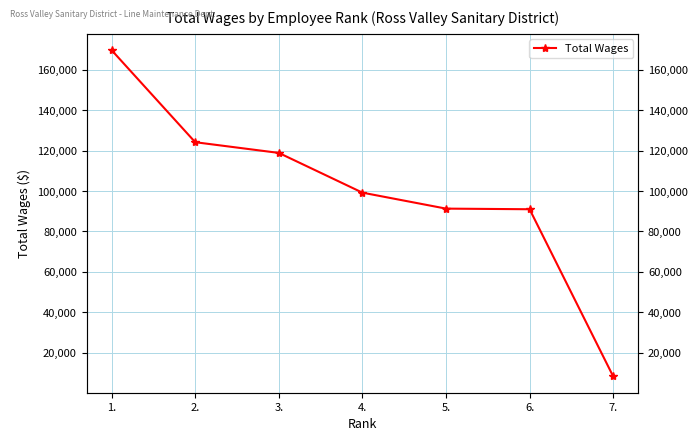

What is the difference between the values at 1. and 2.?

45538